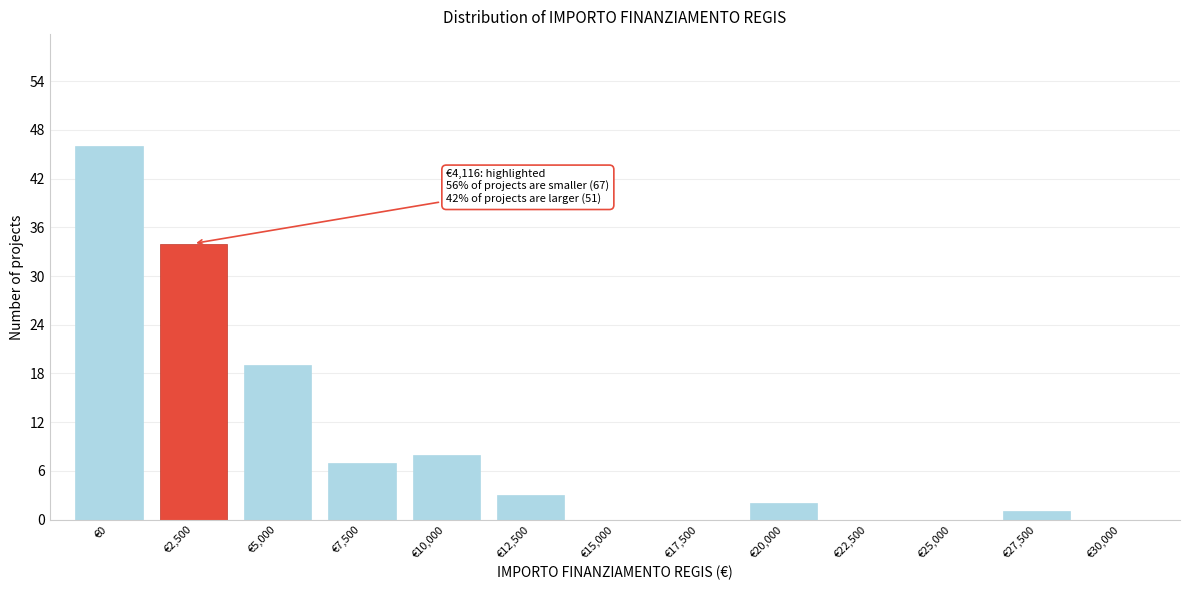

Reading left to right, transcribe all the data shown in this chart.

€0=46	€2,500=34	€5,000=19	€7,500=7	€10,000=8	€12,500=3	€15,000=0	€17,500=0	€20,000=2	€22,500=0	€25,000=0	€27,500=1	€30,000=0